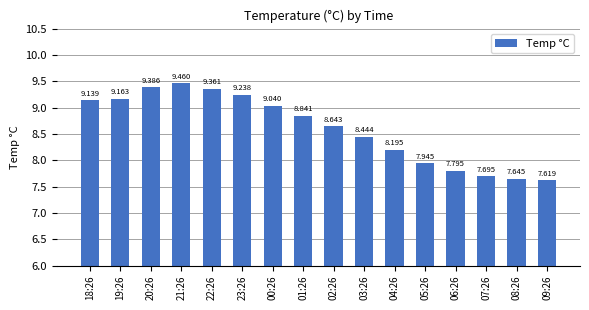

Which category has the lowest value across all series?

09:26